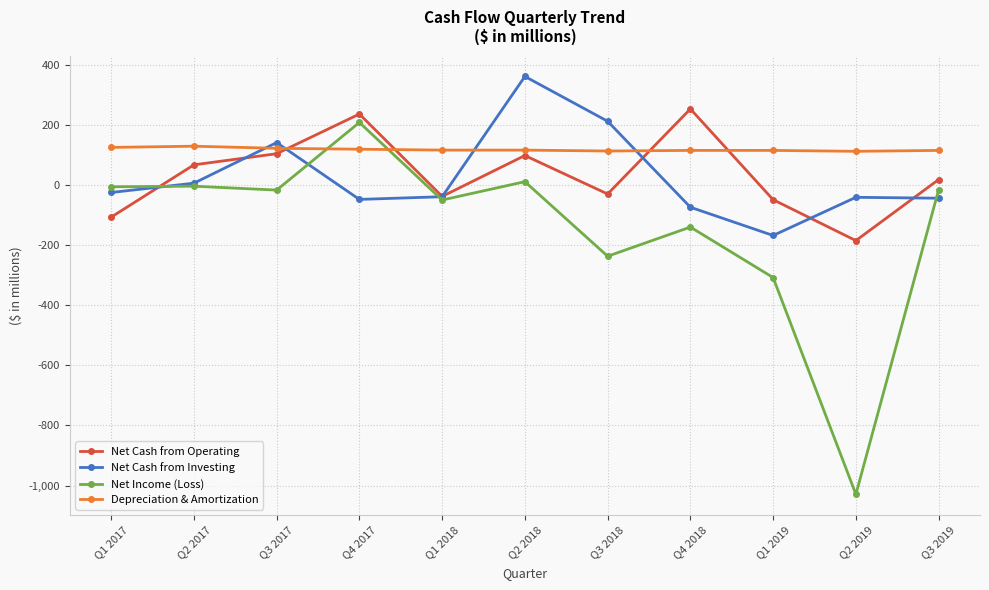

What is the difference between the Net Income (Loss) values at Q1 2018 and Q2 2018?

61